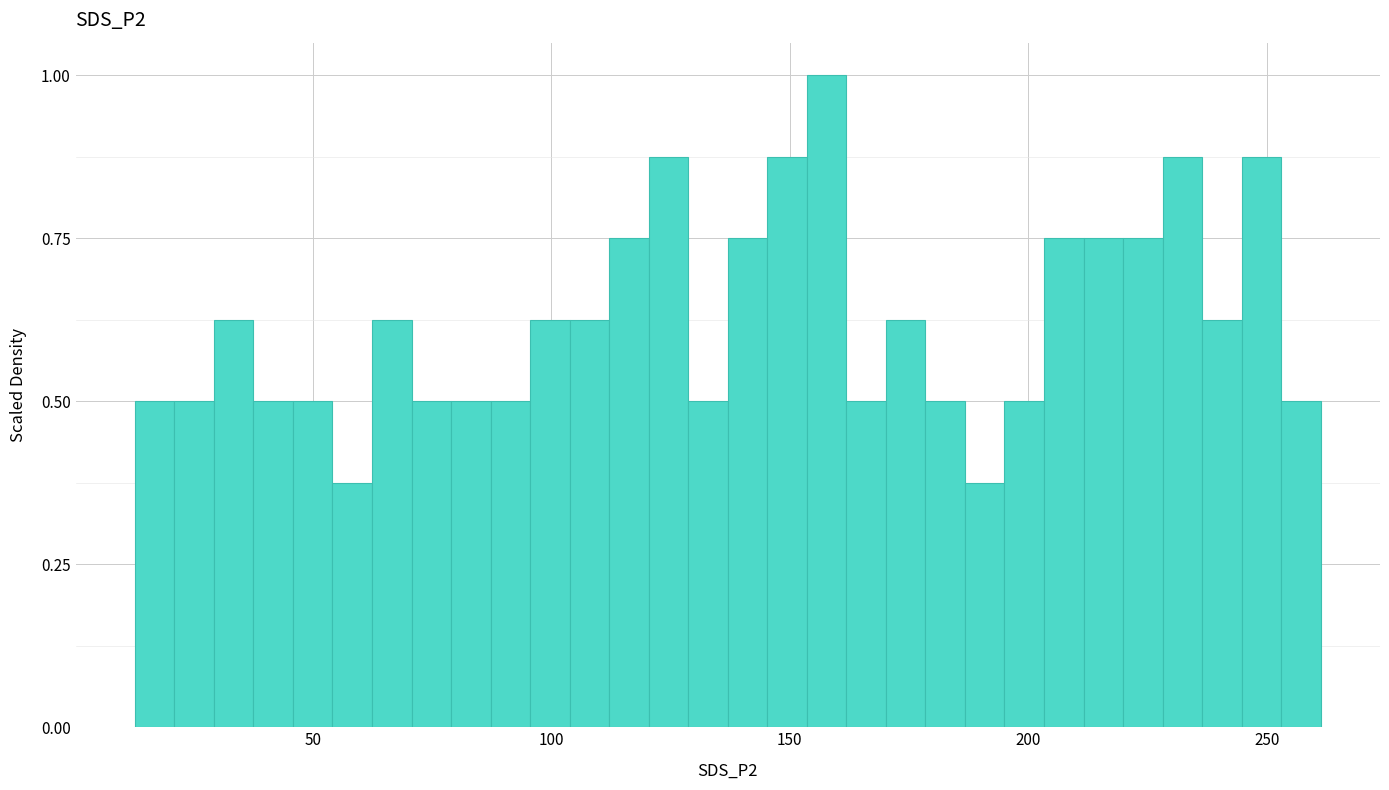

Around what value on the x-axis is the tallest bar? Give the approximate position of its centre, as read against the axis.

160